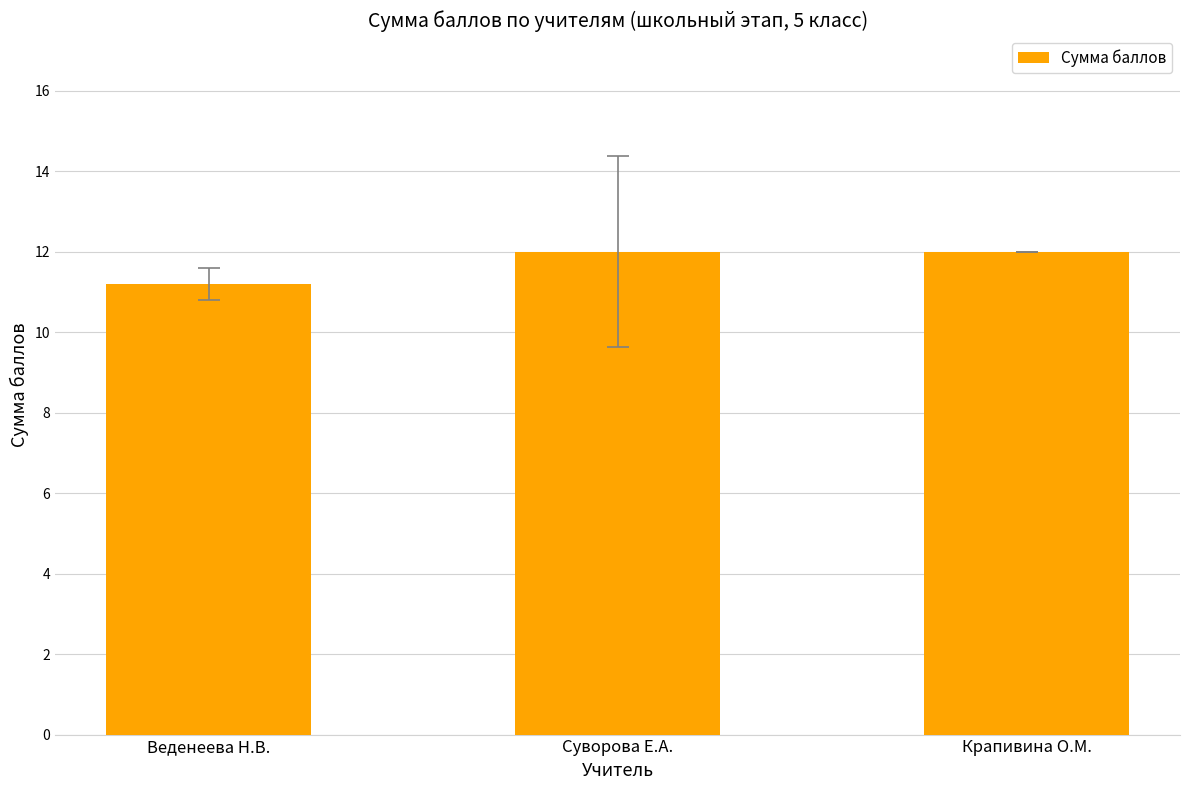

Between Суворова Е.А. and Веденеева Н.В., which is larger?

Суворова Е.А.